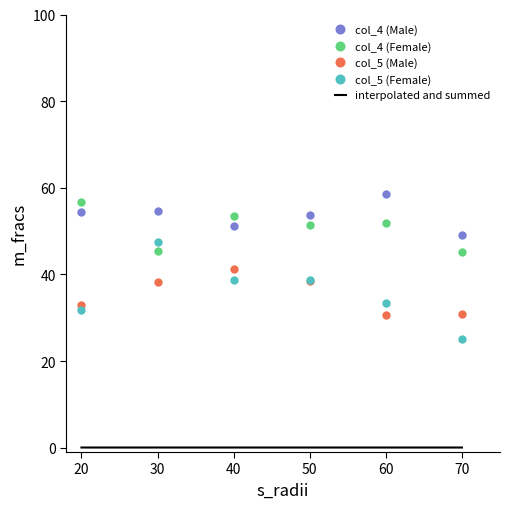

What is the approximate value of col_4 (Female) at 20?

56.8